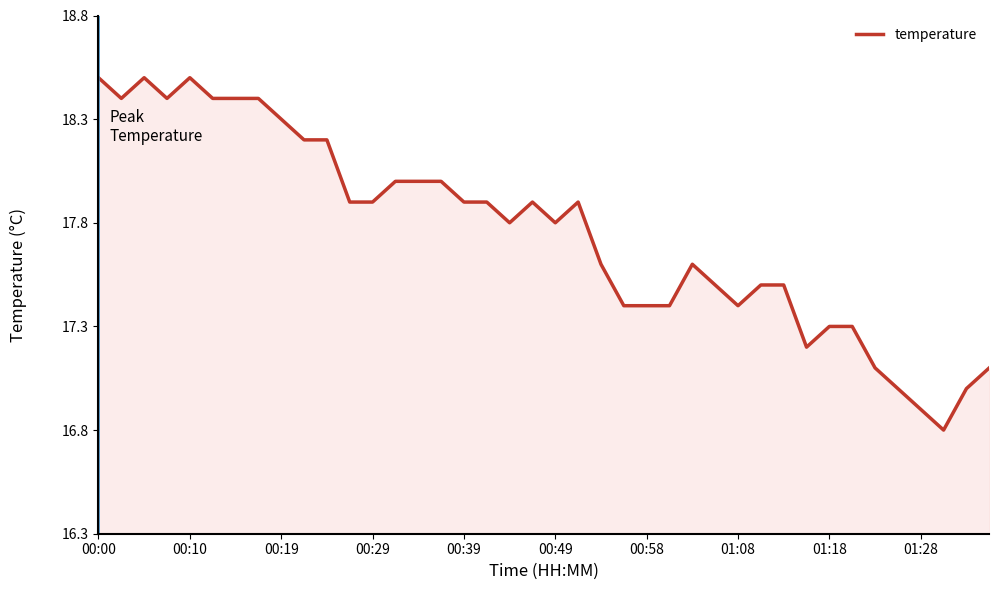

What is the difference between the maximum and minimum values?

1.7